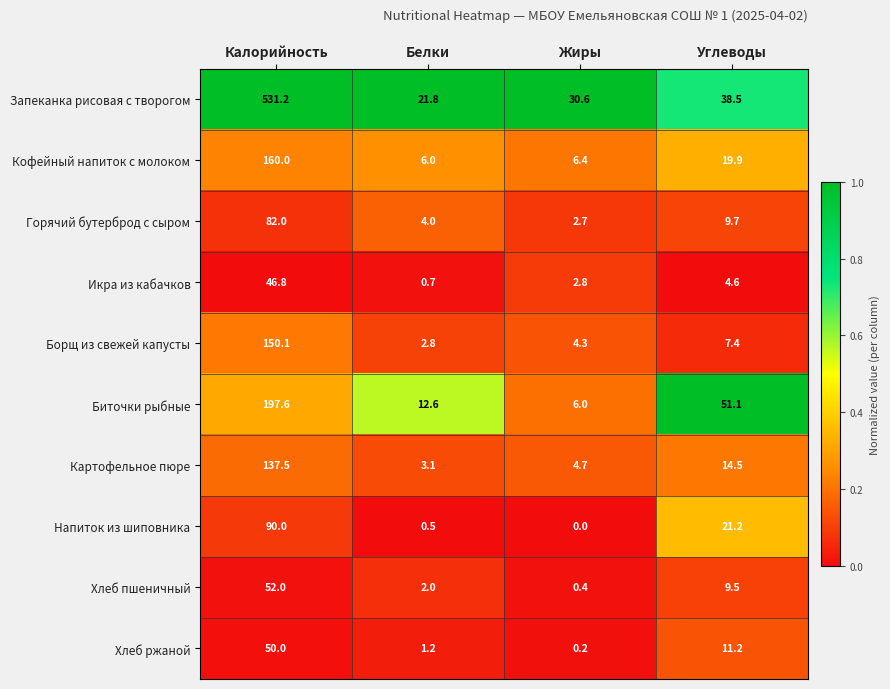

What is the total value across all series at Жиры?

58.1